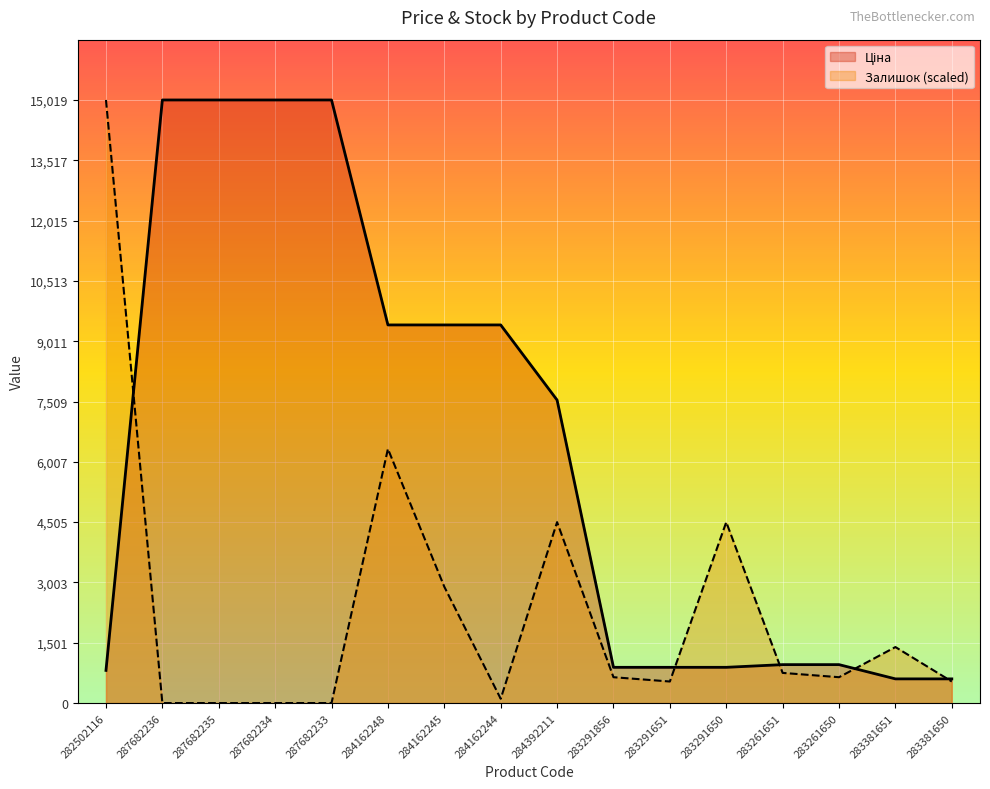

Between 284392211 and 283381650, which series saw the biggest shift?

Ціна